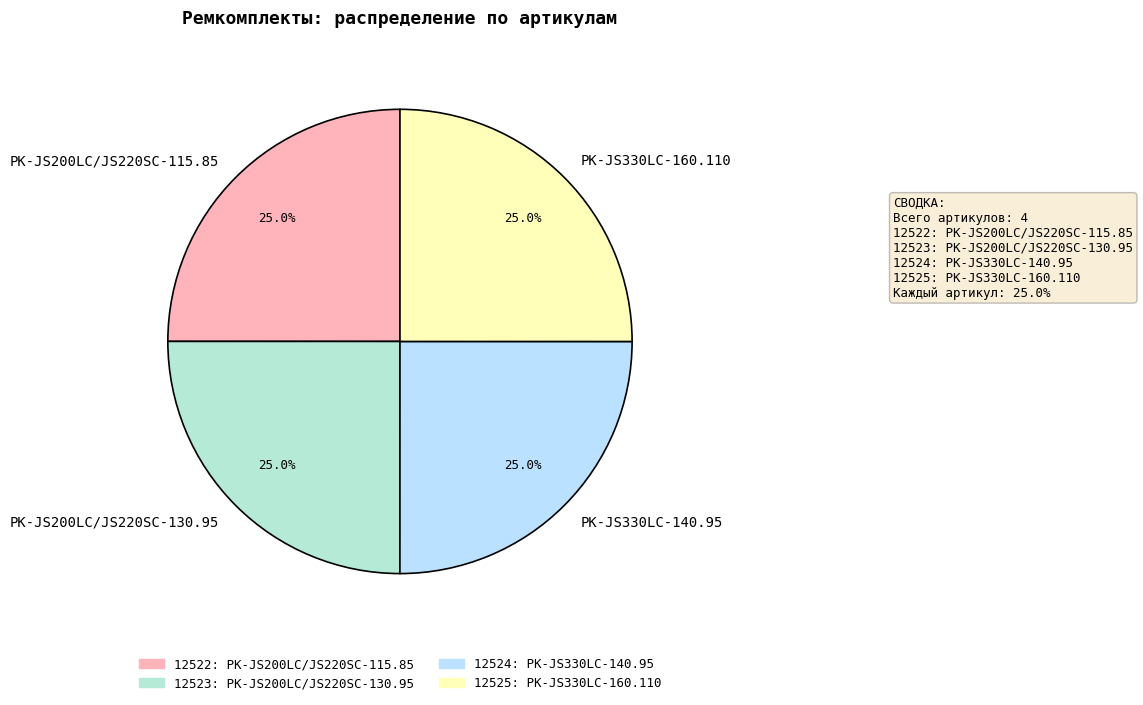

To the nearest percent, what percentage of the pie is РК-JS200LC/JS220SC-130.95?

25%